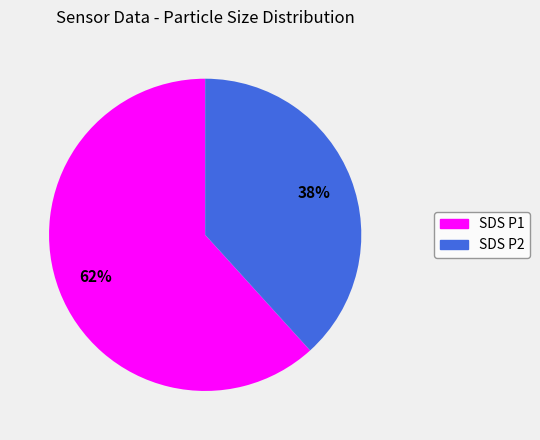

To the nearest percent, what is the average slice percentage?

50%